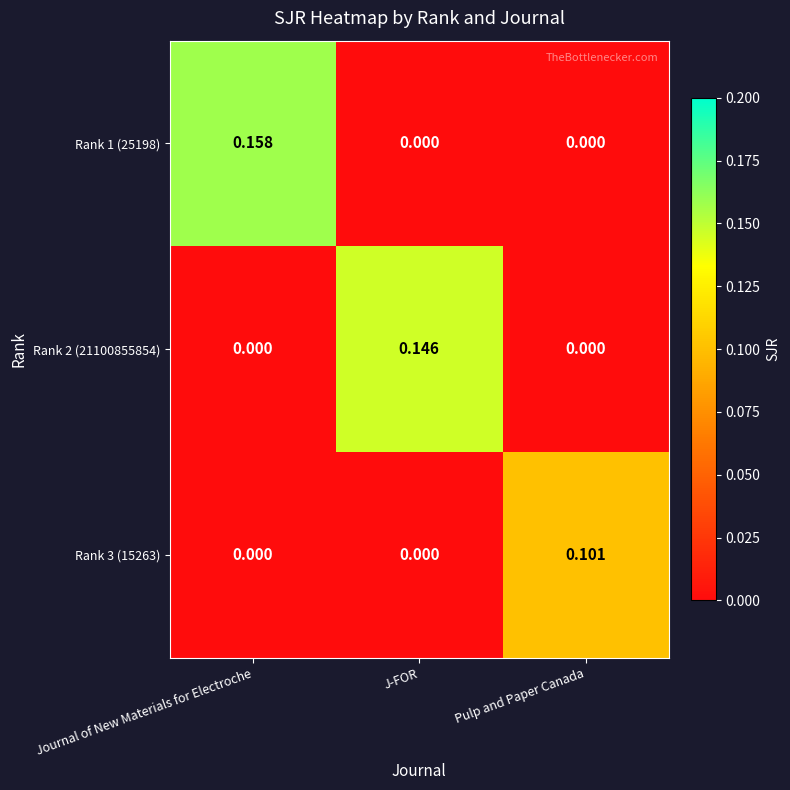

At which category does the chart reach its peak across all series?

Journal of New Materials for Electroche